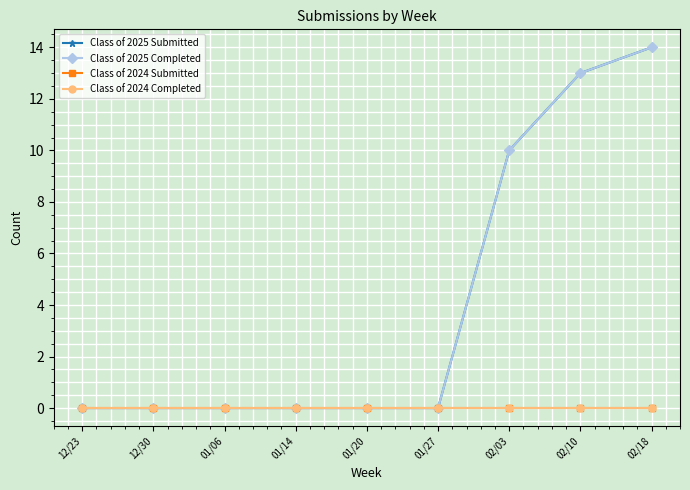

What position from the right is 12/30?

8